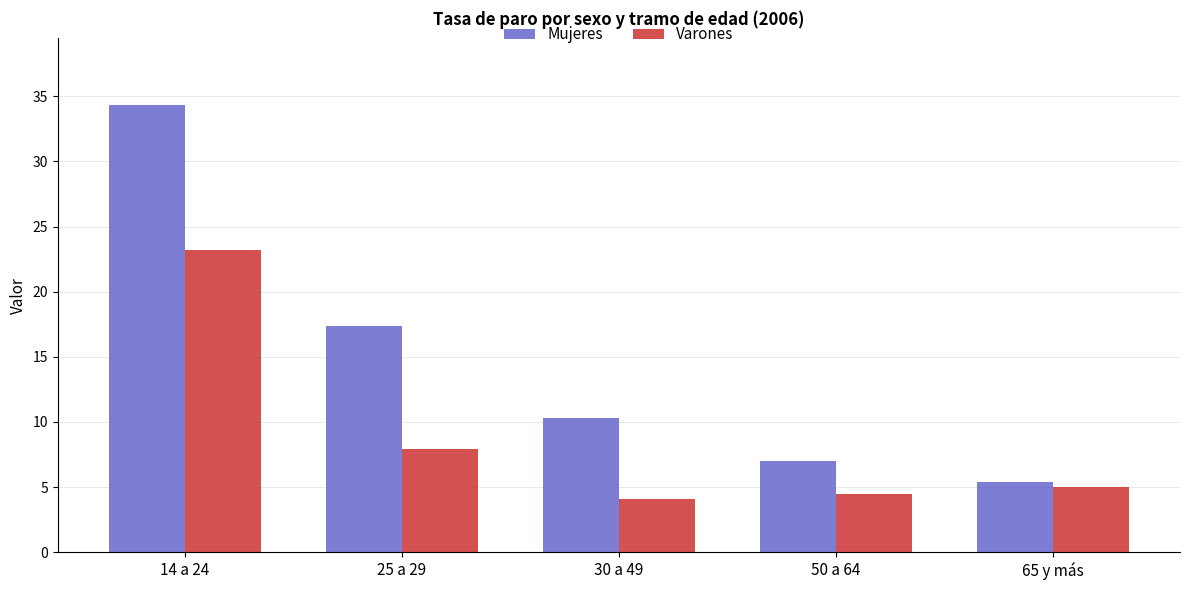

Which category has the highest value in the Varones series?

14 a 24